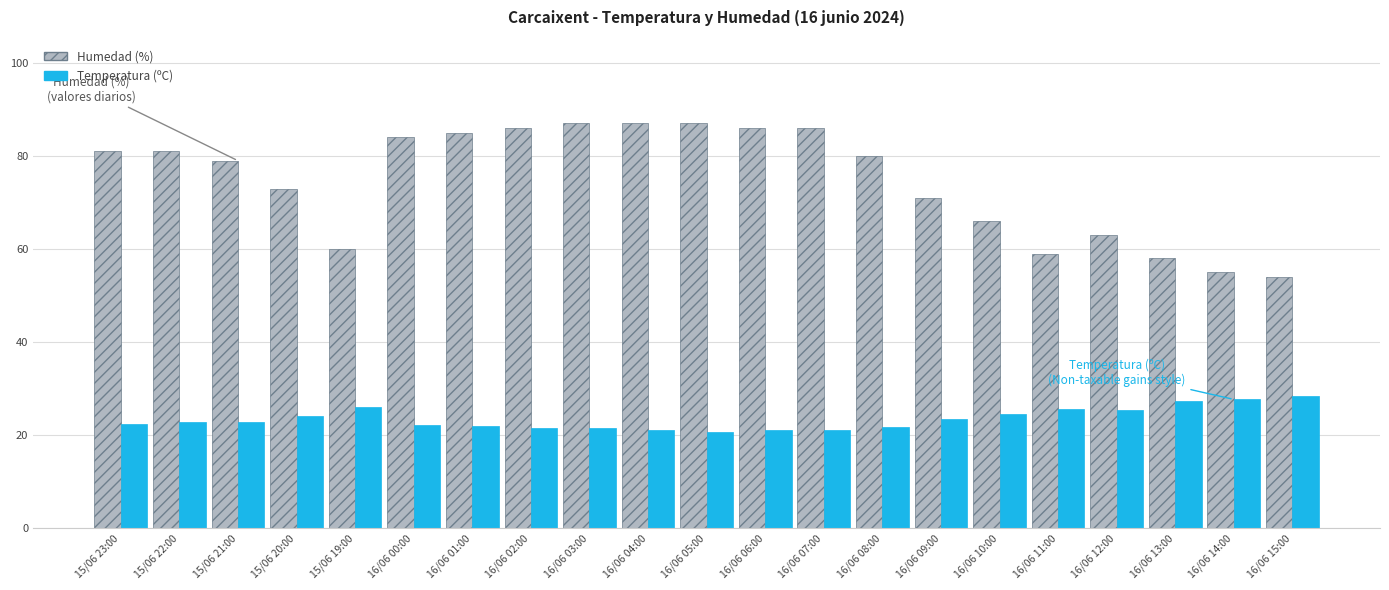

What is the label of the 3rd bar from the left?

15/06 21:00